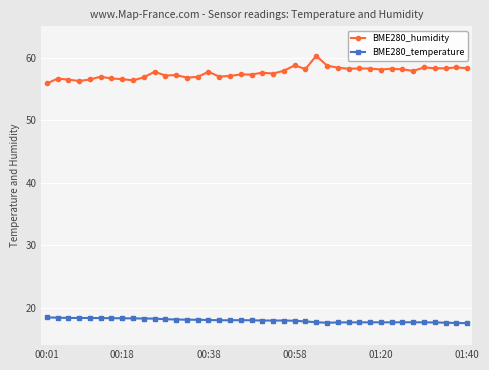

List the series in order of their peak value, lowest first.

BME280_temperature, BME280_humidity